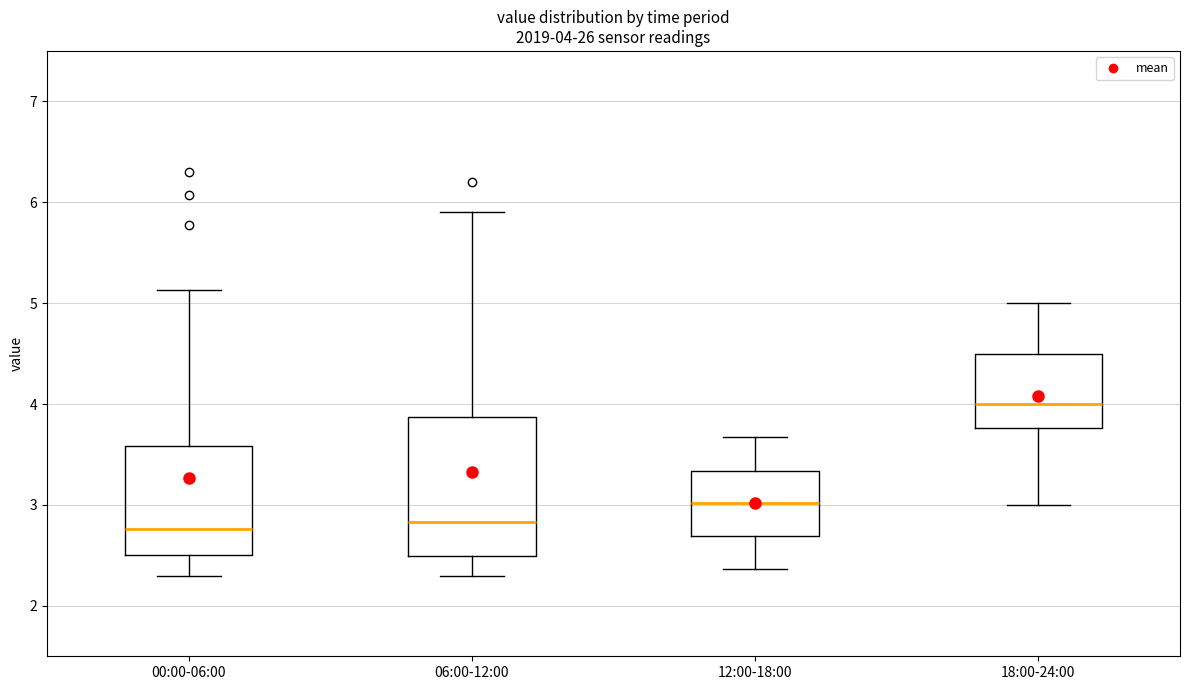

Which box is the tallest, from its lower edge to its upper edge?

06:00-12:00